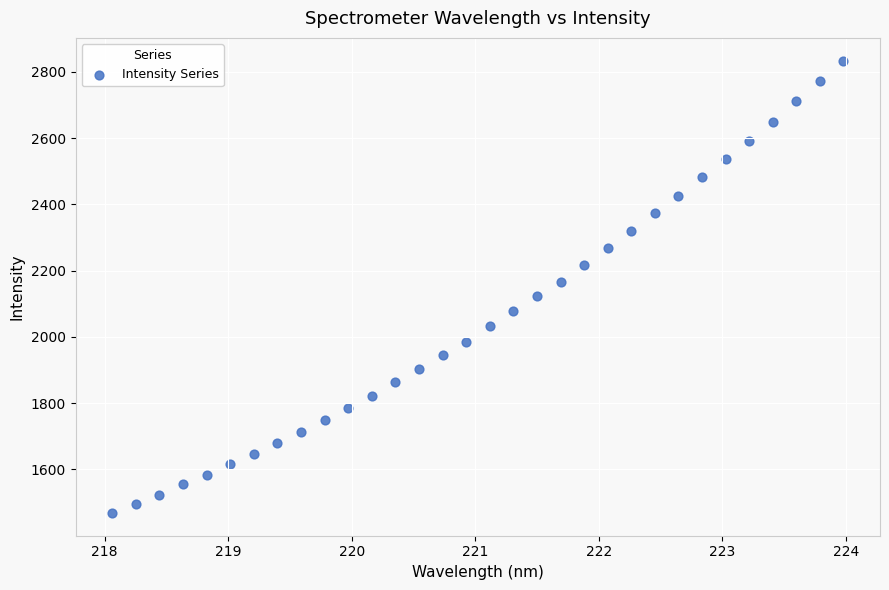

What is the range of X values (max minus min)?

5.9